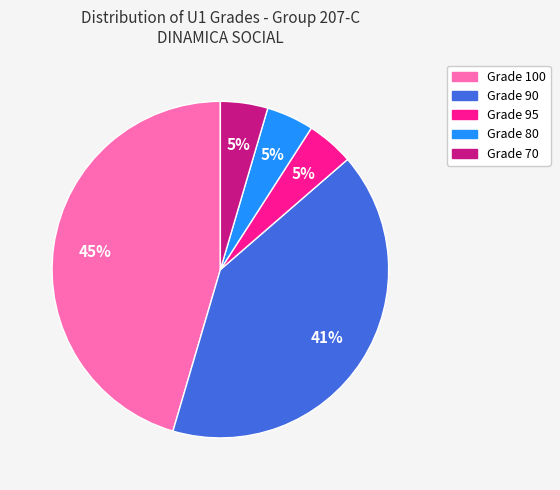

To the nearest percent, what is the average slice percentage?

20%